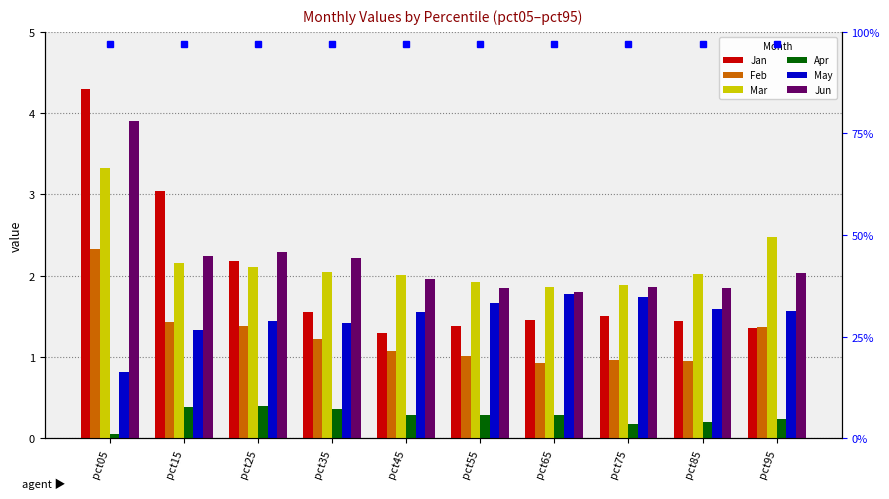

What is the difference between the highest and lowest values at pct15?

2.7